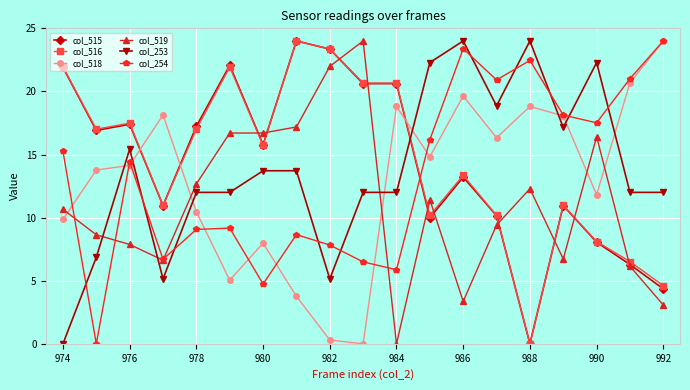

How many interior local peaks does the col_254 series have?

5